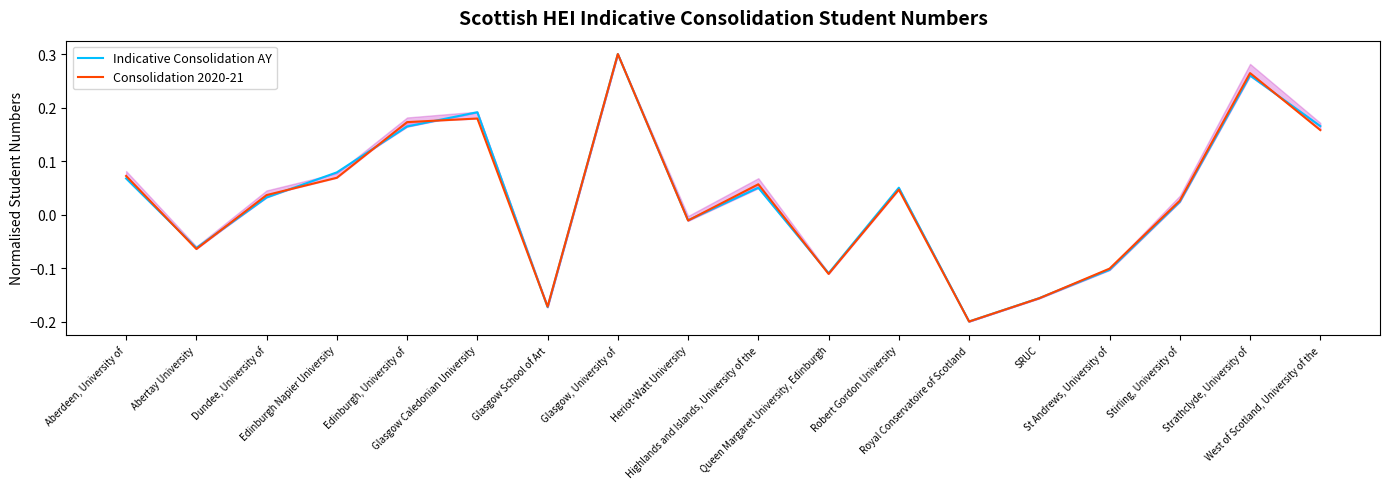

What position from the left is Royal Conservatoire of Scotland?

13